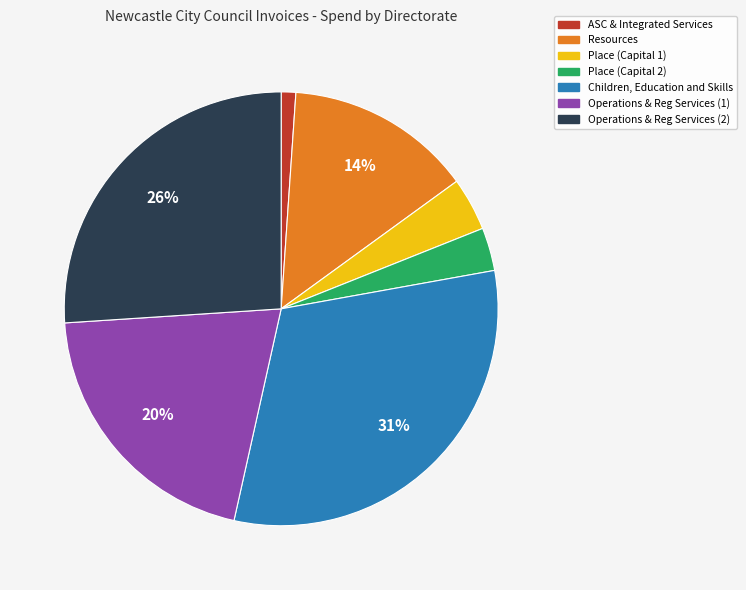

Rank the categories by value from highest to lowest.

Children, Education and Skills, Operations & Reg Services (2), Operations & Reg Services (1), Resources, Place (Capital 1), Place (Capital 2), ASC & Integrated Services